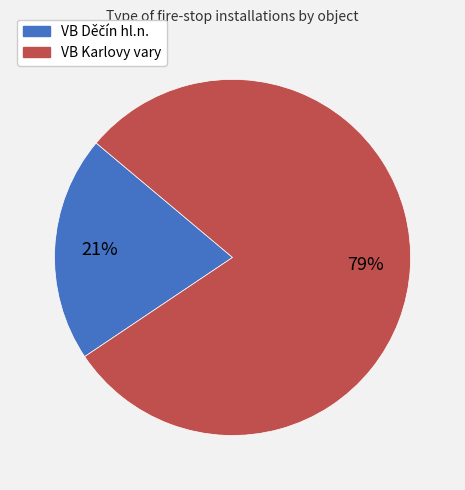

What is the largest slice in the pie chart?

VB Karlovy vary